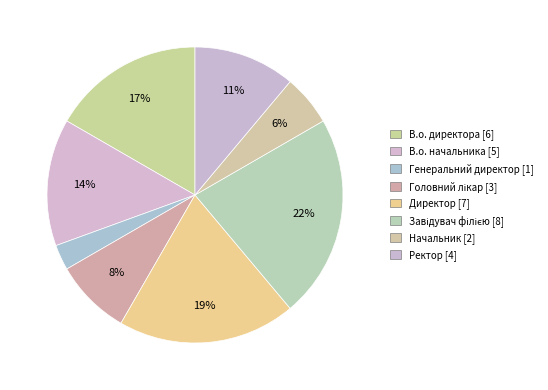

Approximately how many times larger is the value at Головний лікар compared to В.о. директора?

0.5